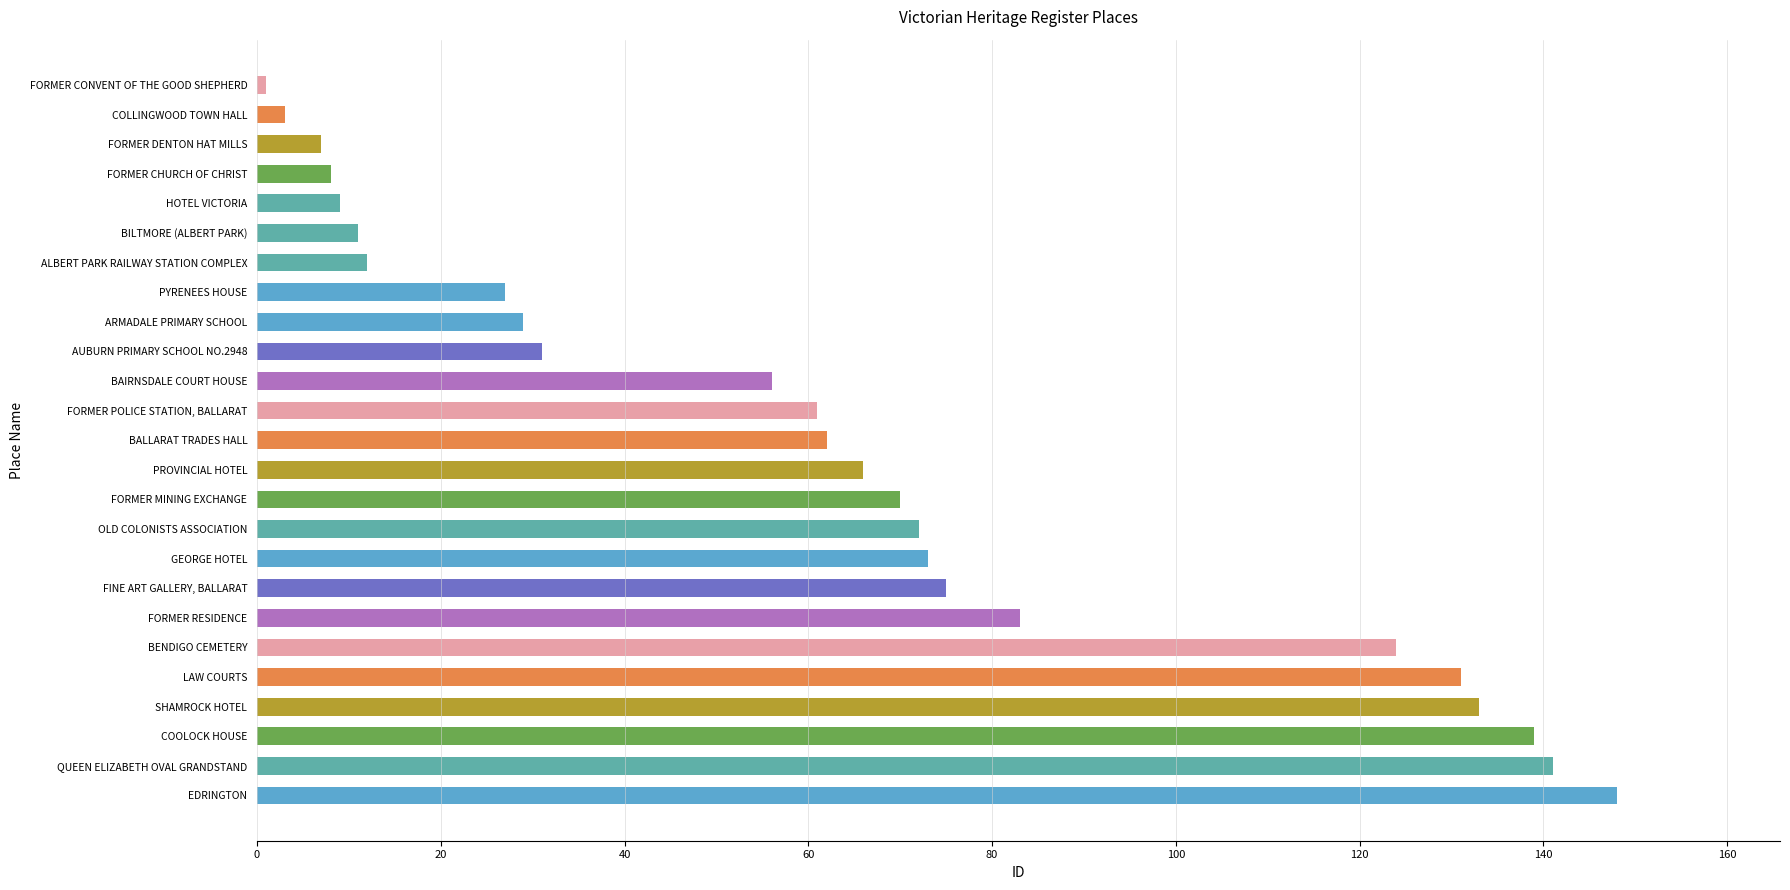

Reading bottom to top, list all the values displayed in this chart.

EDRINGTON=148	QUEEN ELIZABETH OVAL GRANDSTAND=141	COOLOCK HOUSE=139	SHAMROCK HOTEL=133	LAW COURTS=131	BENDIGO CEMETERY=124	FORMER RESIDENCE=83	FINE ART GALLERY, BALLARAT=75	GEORGE HOTEL=73	OLD COLONISTS ASSOCIATION=72	FORMER MINING EXCHANGE=70	PROVINCIAL HOTEL=66	BALLARAT TRADES HALL=62	FORMER POLICE STATION, BALLARAT=61	BAIRNSDALE COURT HOUSE=56	AUBURN PRIMARY SCHOOL NO.2948=31	ARMADALE PRIMARY SCHOOL=29	PYRENEES HOUSE=27	ALBERT PARK RAILWAY STATION COMPLEX=12	BILTMORE (ALBERT PARK)=11	HOTEL VICTORIA=9	FORMER CHURCH OF CHRIST=8	FORMER DENTON HAT MILLS=7	COLLINGWOOD TOWN HALL=3	FORMER CONVENT OF THE GOOD SHEPHERD=1